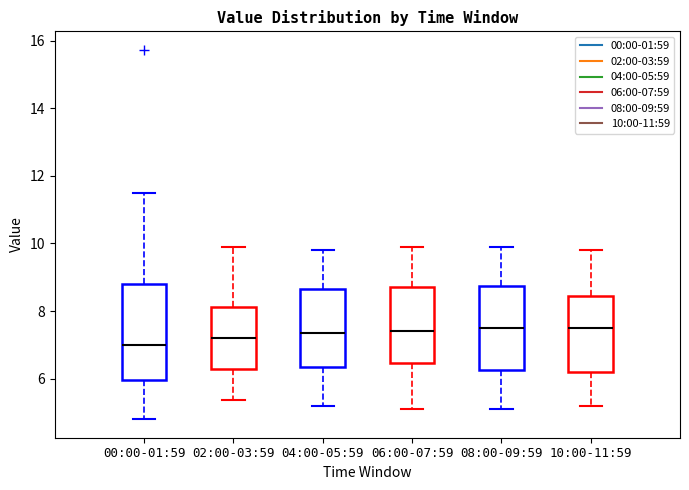

Reading left to right, read every box against the y-axis: the position of its median line, the range the box covers, and the ends of its whiskers. The values are not printed on the chart, so give them approximately, as read against the axis.

00:00-01:59: median 7.0, box 6.0 to 8.8, whiskers 4.8 to 11.6
02:00-03:59: median 7.2, box 6.2 to 8.2, whiskers 5.4 to 10.0
04:00-05:59: median 7.4, box 6.4 to 8.6, whiskers 5.2 to 9.8
06:00-07:59: median 7.4, box 6.4 to 8.8, whiskers 5.2 to 10.0
08:00-09:59: median 7.6, box 6.2 to 8.8, whiskers 5.2 to 10.0
10:00-11:59: median 7.6, box 6.2 to 8.4, whiskers 5.2 to 9.8